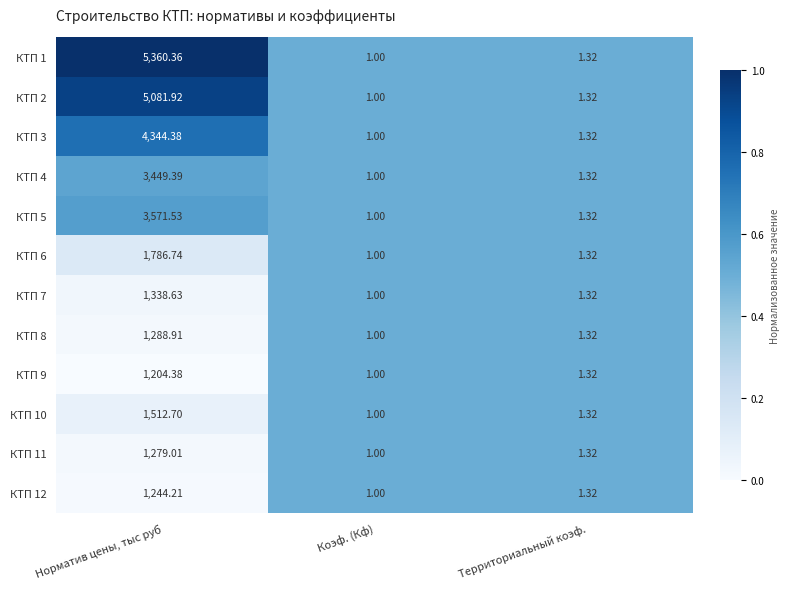

At which category is the sum across all series the highest?

Норматив цены, тыс руб